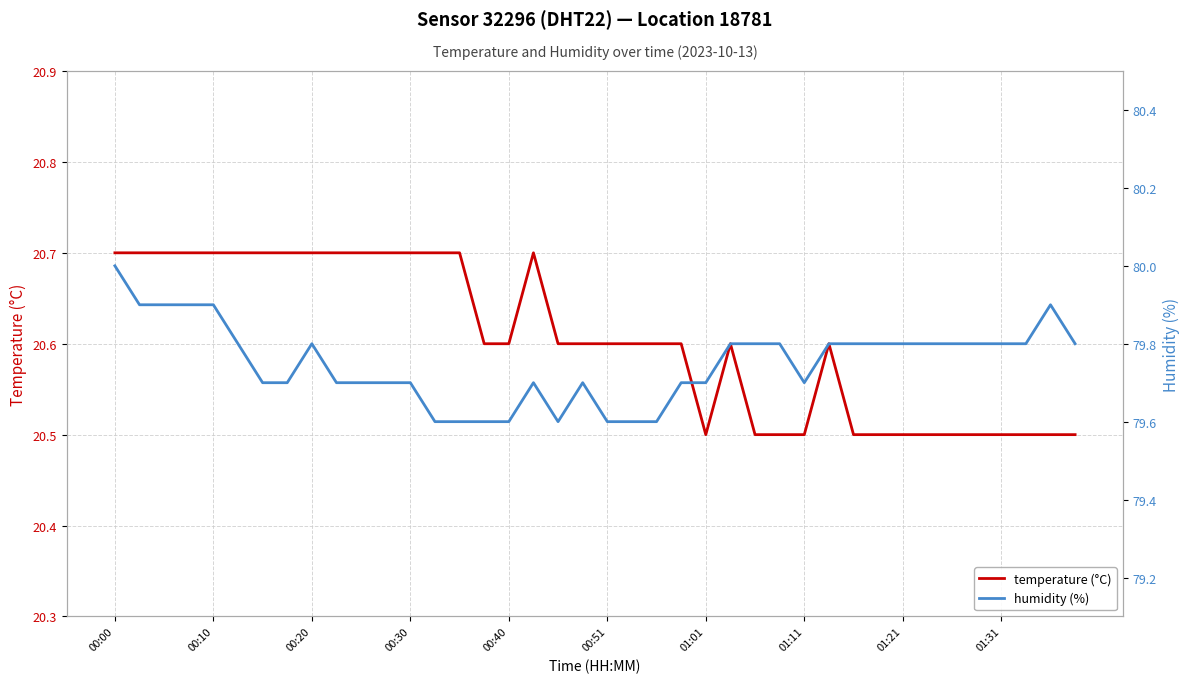

What is the highest value of the temperature (°C) series?

20.7